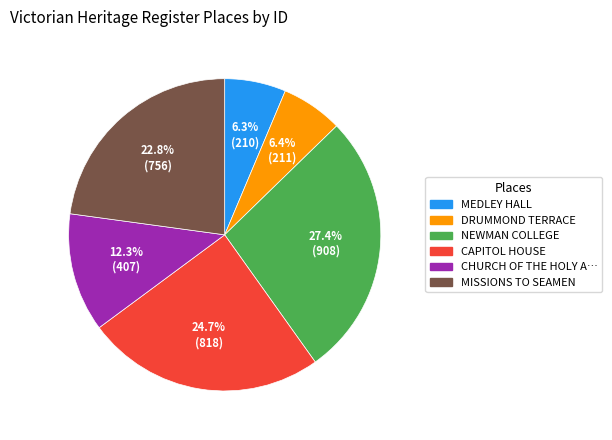

Does any single category account for the majority?

No